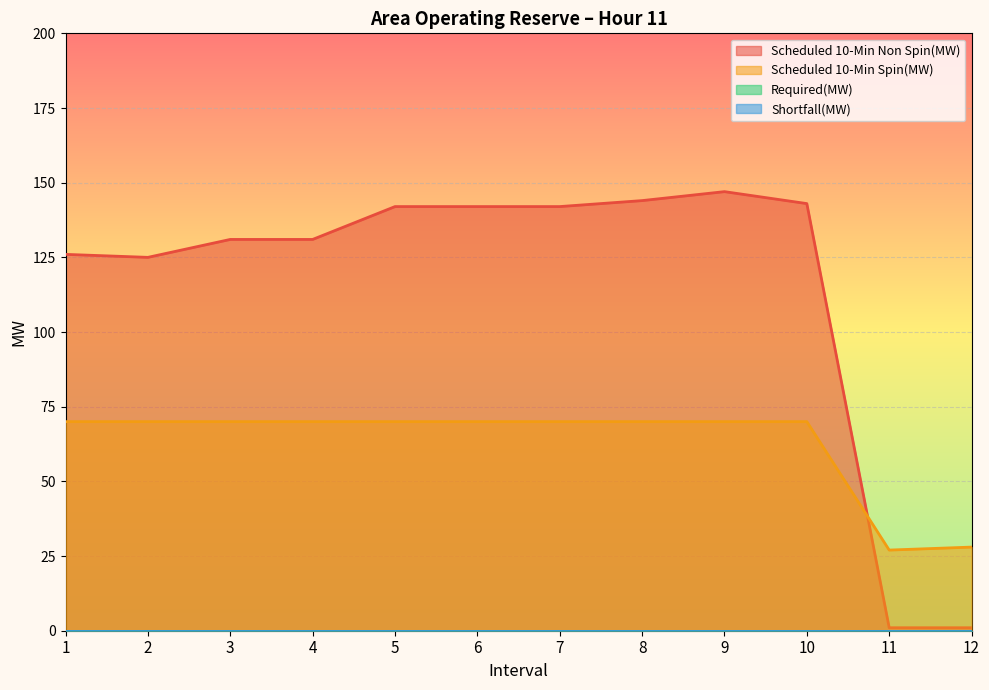

Where do Scheduled 10-Min Non Spin(MW) and Scheduled 10-Min Spin(MW) first cross each other?

10 and 11